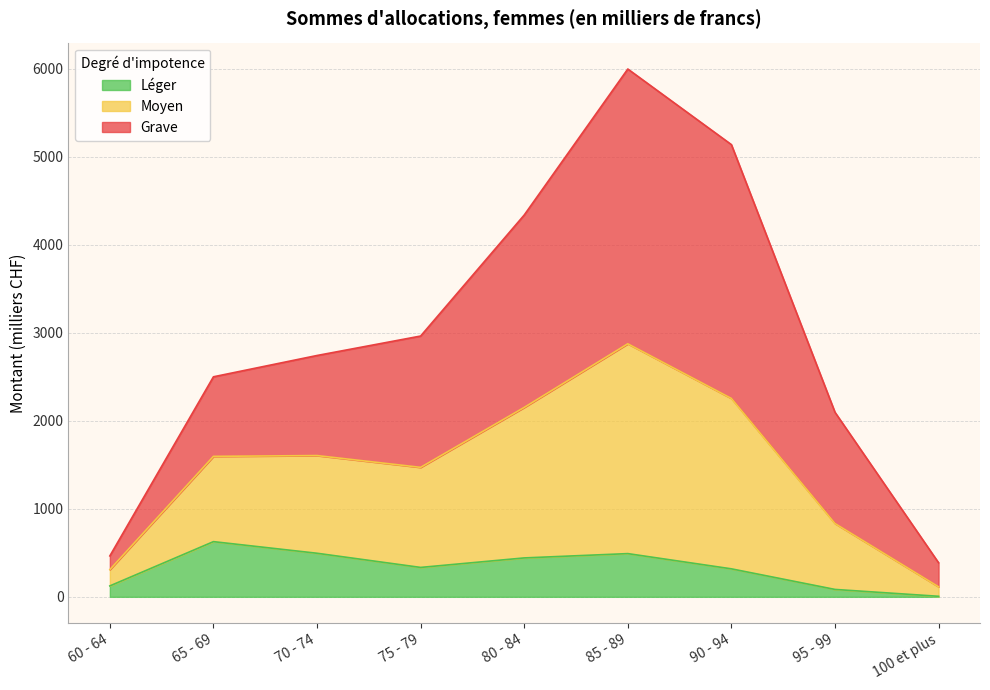

How many categories are shown in the chart?

9